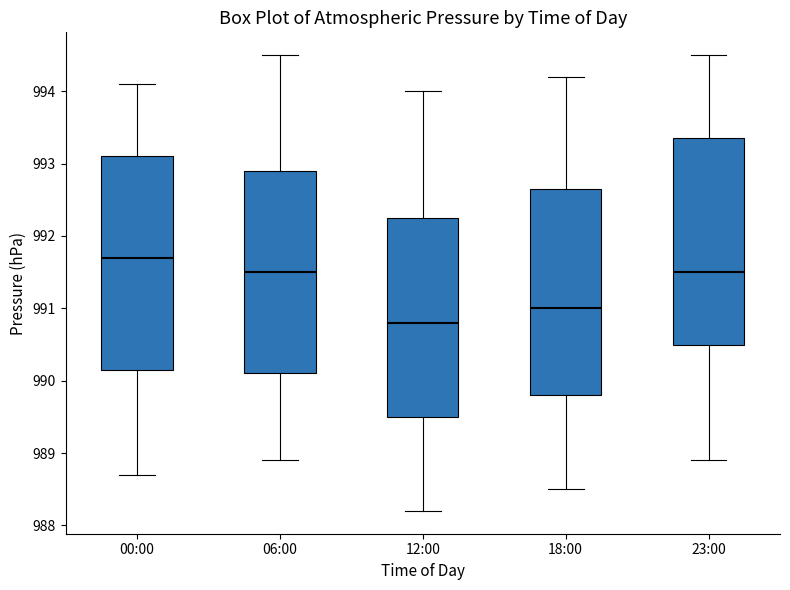

Where is the lower edge of the box for 00:00 on the y-axis? The values are not printed on the chart, so give them approximately, as read against the axis.

990.2